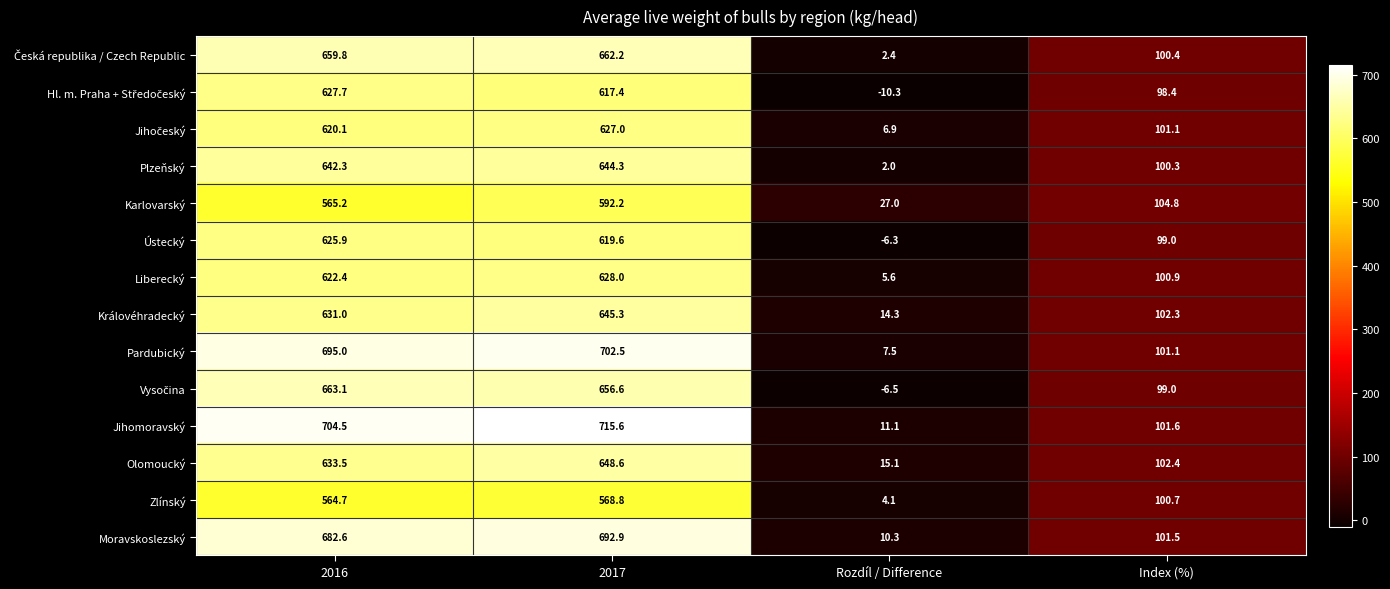

What is the maximum value shown in the chart?

715.6